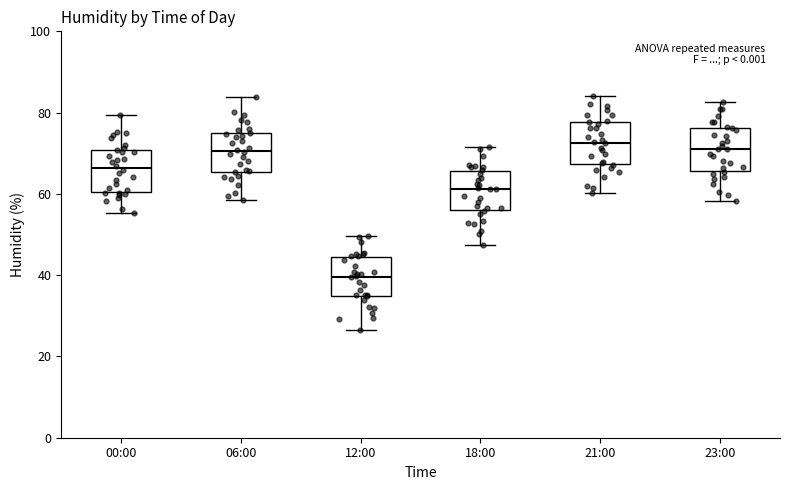

Which box's median line is the lowest?

12:00